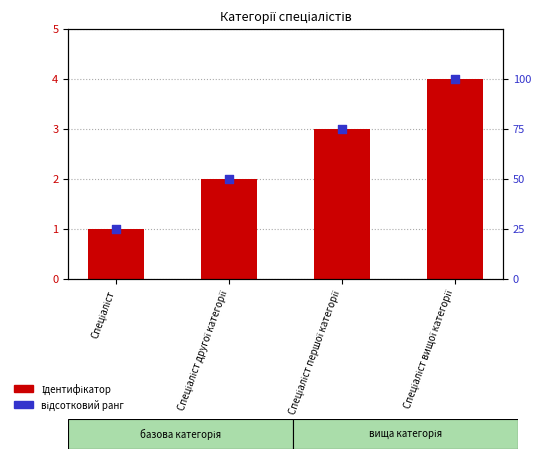

At which category is the sum across all series the highest?

Спеціаліст вищої категорії